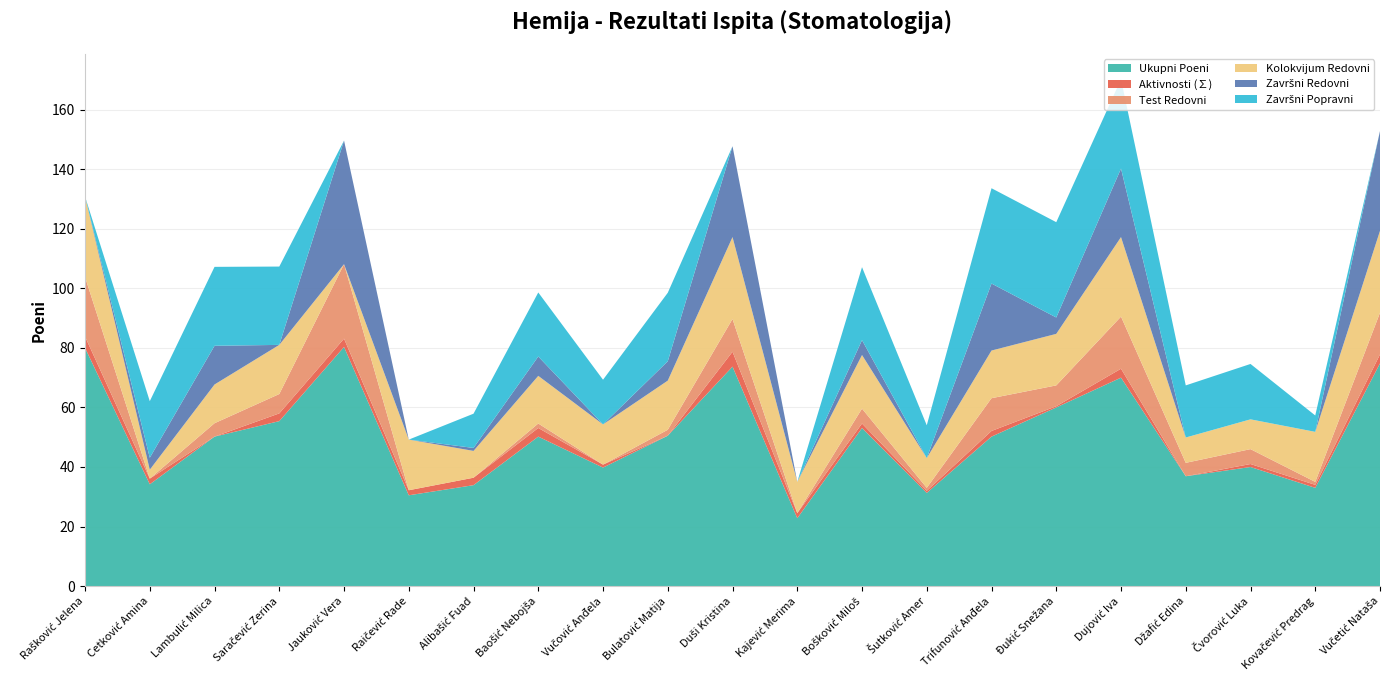

Reading left to right, what are all the values shown in this chart?

Ukupni Poeni: 80.0	34.2	50.2	55.4	80.3	30.5	33.9	50.2	39.8	50.5	73.7	22.8	53.1	31.3	50.2	60.0	70.0	36.9	40.0	33.0	74.8
Aktivnosti (∑): 3.8	1.9	0.0	2.6	2.8	1.7	2.5	2.9	1.0	0.0	5.0	1.7	1.5	0.7	1.9	0.4	3.0	0.0	1.0	1.0	3.0
Test Redovni: 20.0	0.0	4.5	6.5	25.0	0.0	0.0	1.5	0.0	2.0	11.0	0.0	5.0	1.0	11.0	7.0	17.5	4.5	5.0	1.0	14.0
Kolokvijum Redovni: 27.0	3.0	13.0	16.5	0.0	17.0	9.0	16.0	13.5	16.5	27.5	10.5	18.0	10.0	16.0	17.3	26.7	8.5	10.0	16.8	27.5
Završni Redovni: 0.0	4.0	13.0	0.0	41.5	0.0	1.0	6.5	0.0	6.5	30.5	0.0	5.0	0.0	22.5	5.5	23.0	0.0	0.0	0.0	33.5
Završni Popravni: 0.0	19.0	26.5	26.3	0.0	0.0	11.5	21.5	15.0	23.0	0.0	0.0	24.5	11.0	32.0	32.0	30.0	17.5	18.6	5.5	0.0